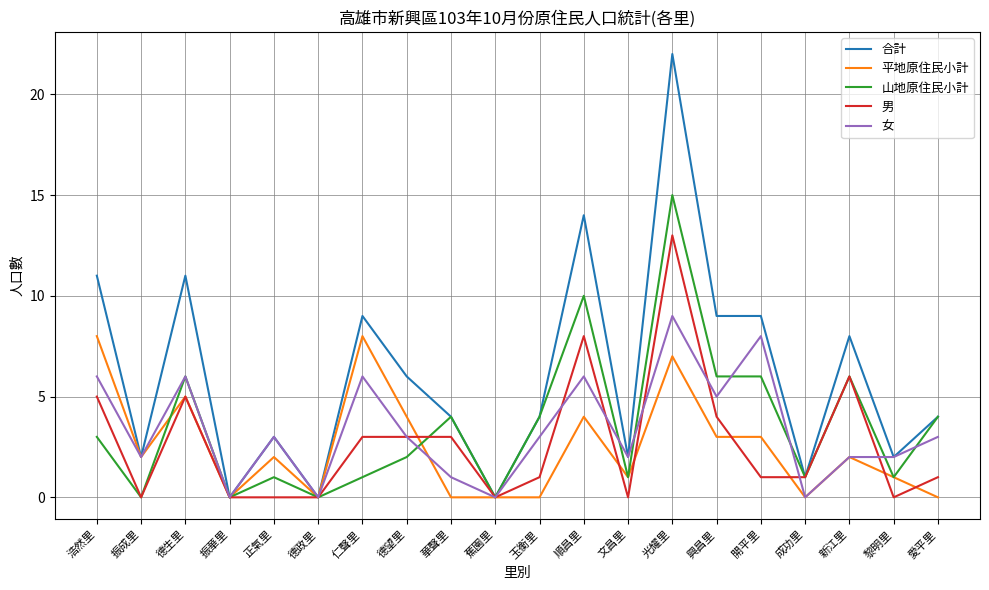

Is the value of 山地原住民小計 at 振成里 greater than the value of 合計 at 仁聲里?

No